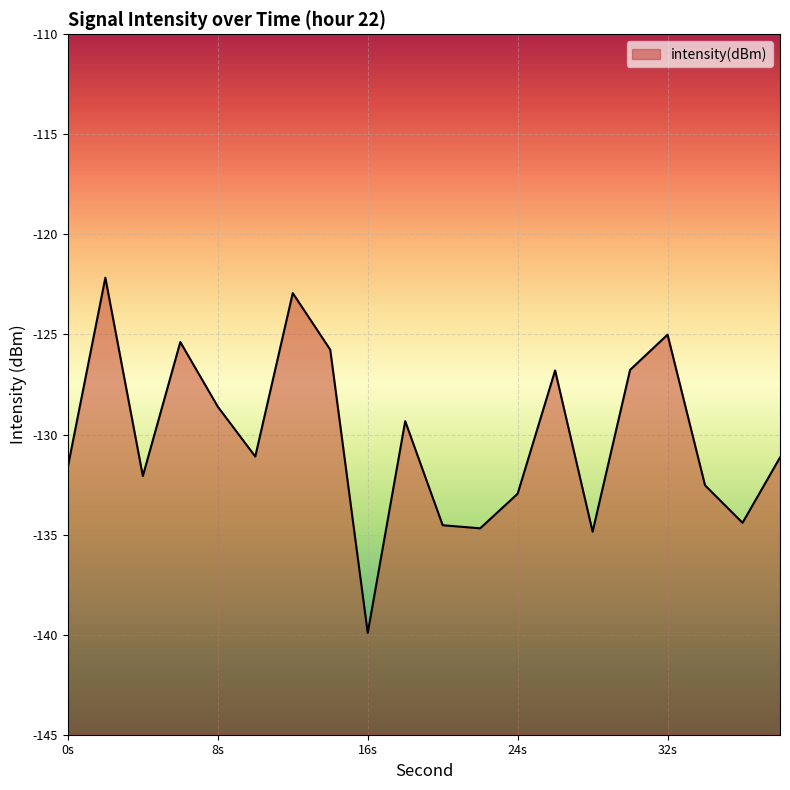

The value at 26 is -126.8. True or false?

True